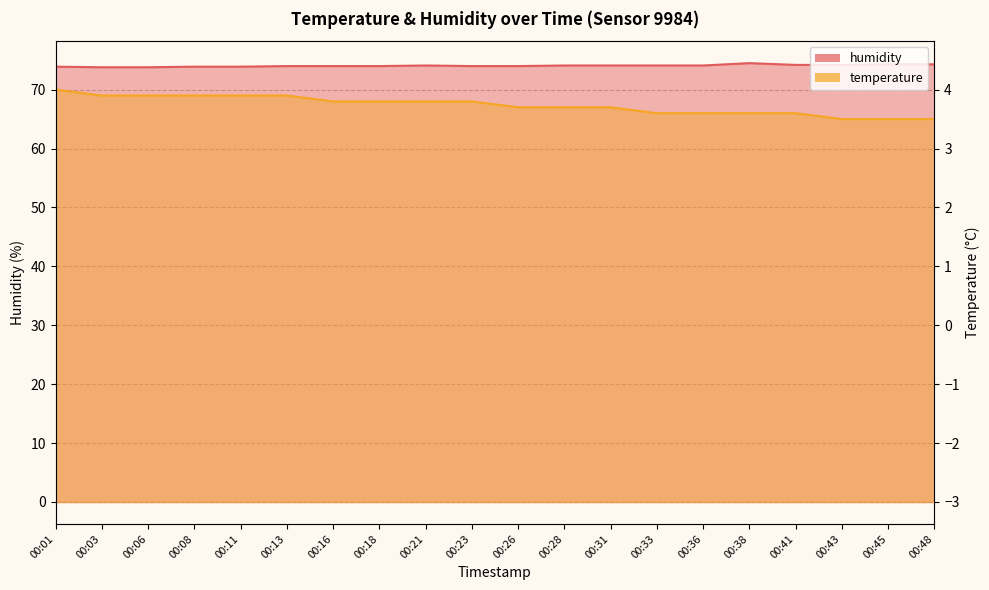

True or false: temperature and humidity cross at least once.

False